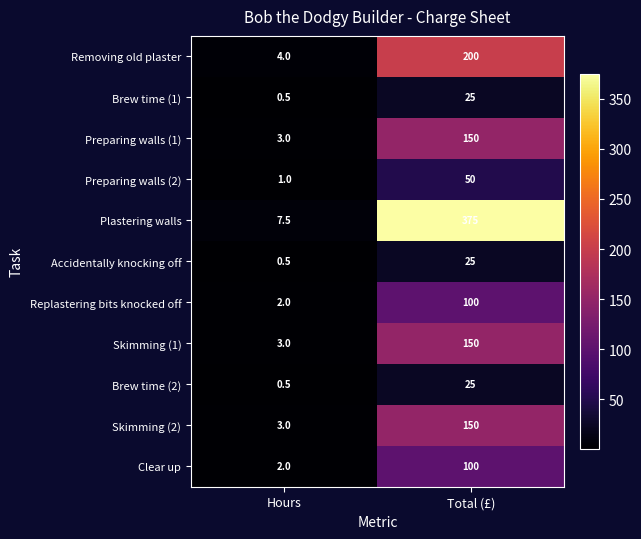

What is the minimum value for Clear up?

2.0